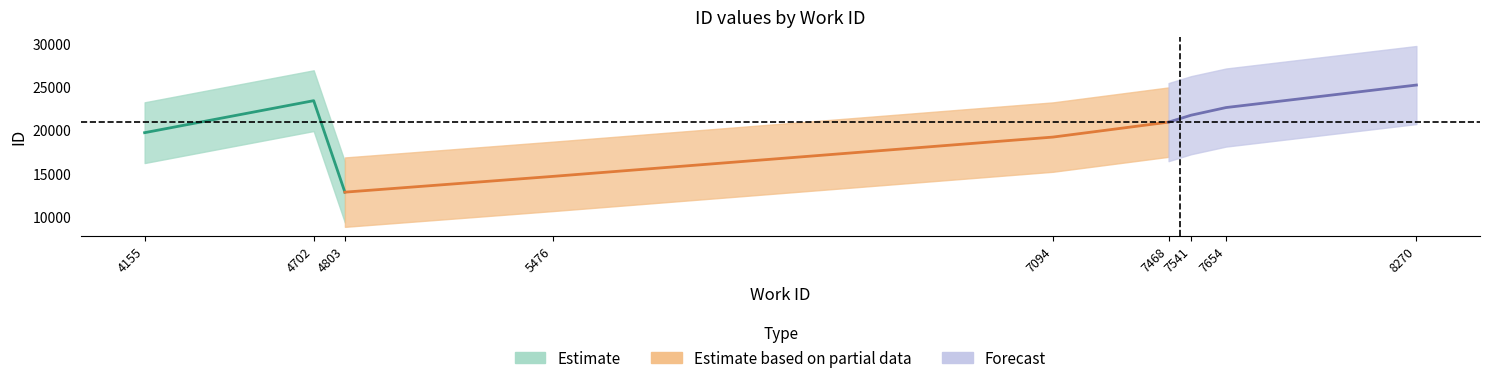

Reading right to left, extract all data points from this chart.

id_values: 8270=25167	4702=23366	7654=22573	7541=21692	7468=20893	4155=19677	7094=19170	5476=14640	4803=12822
work_id: 8270=8270	4702=4702	7654=7654	7541=7541	7468=7468	4155=4155	7094=7094	5476=5476	4803=4803